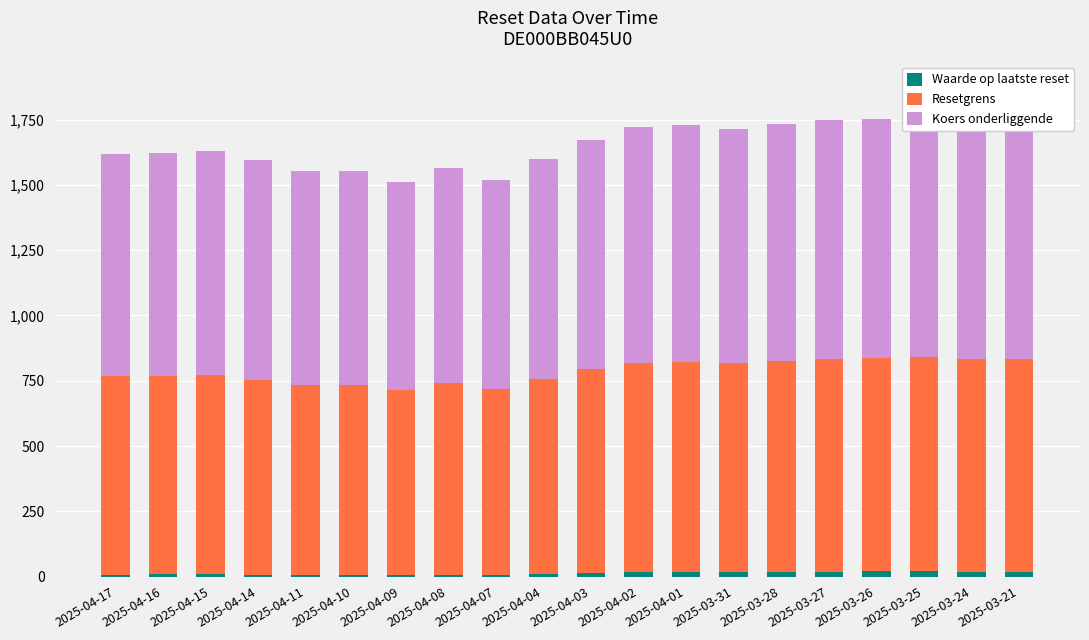

What is the average value of the Waarde op laatste reset series?

12.6